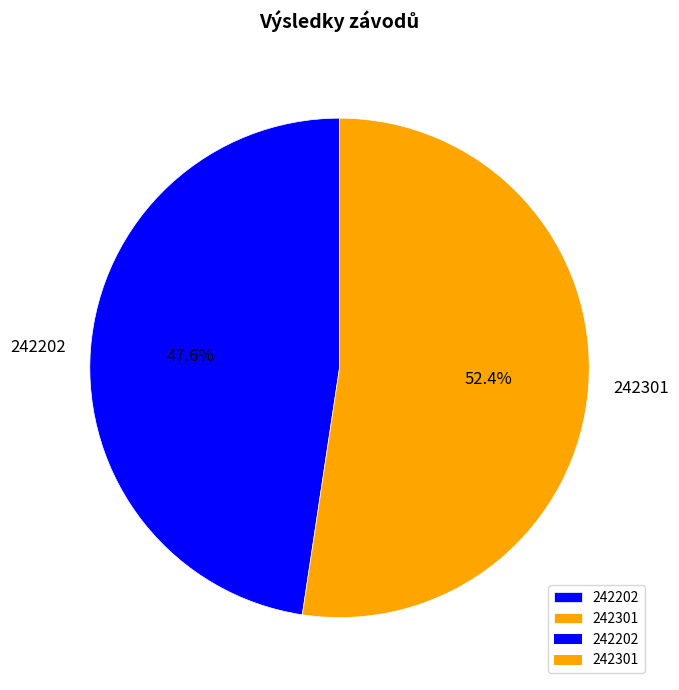

What is the largest slice in the pie chart?

242301